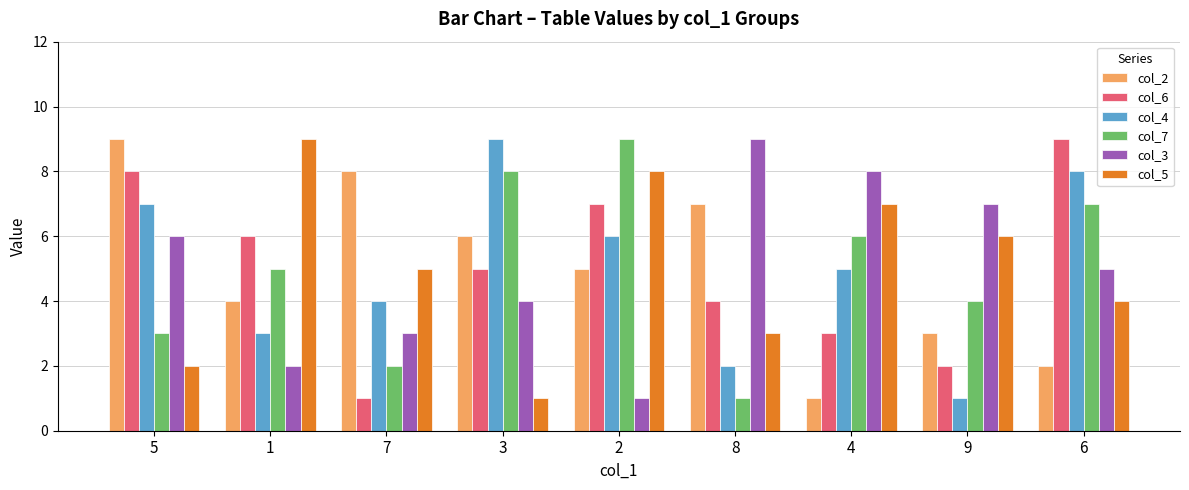

Reading right to left, transcribe all the data shown in this chart.

col_2: 6=2	9=3	4=1	8=7	2=5	3=6	7=8	1=4	5=9
col_6: 6=9	9=2	4=3	8=4	2=7	3=5	7=1	1=6	5=8
col_4: 6=8	9=1	4=5	8=2	2=6	3=9	7=4	1=3	5=7
col_7: 6=7	9=4	4=6	8=1	2=9	3=8	7=2	1=5	5=3
col_3: 6=5	9=7	4=8	8=9	2=1	3=4	7=3	1=2	5=6
col_5: 6=4	9=6	4=7	8=3	2=8	3=1	7=5	1=9	5=2